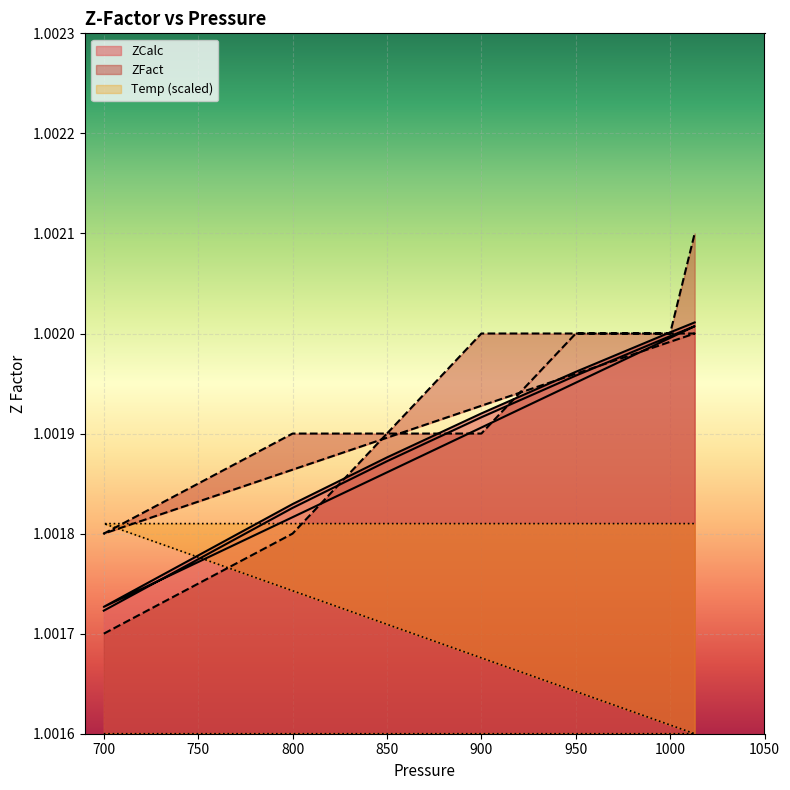

What value does the ZFact series have at 900?

1.0